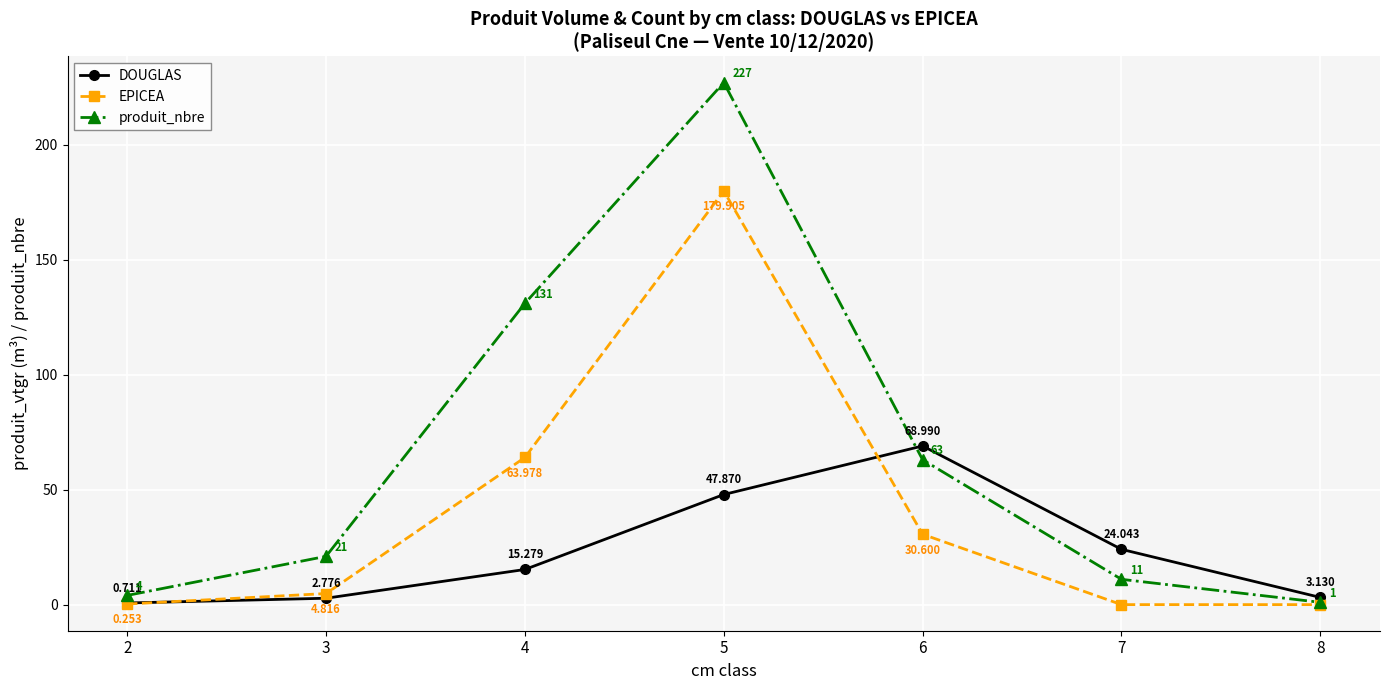

Rank the categories by DOUGLAS value from lowest to highest.

2, 3, 8, 4, 7, 5, 6